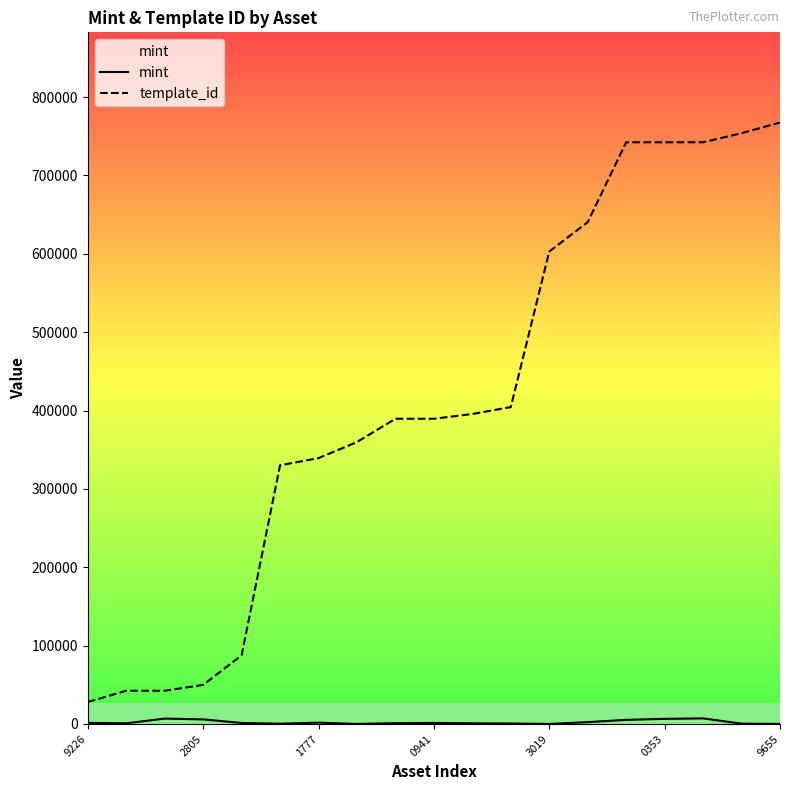

Which series has the widest spread of values?

template_id